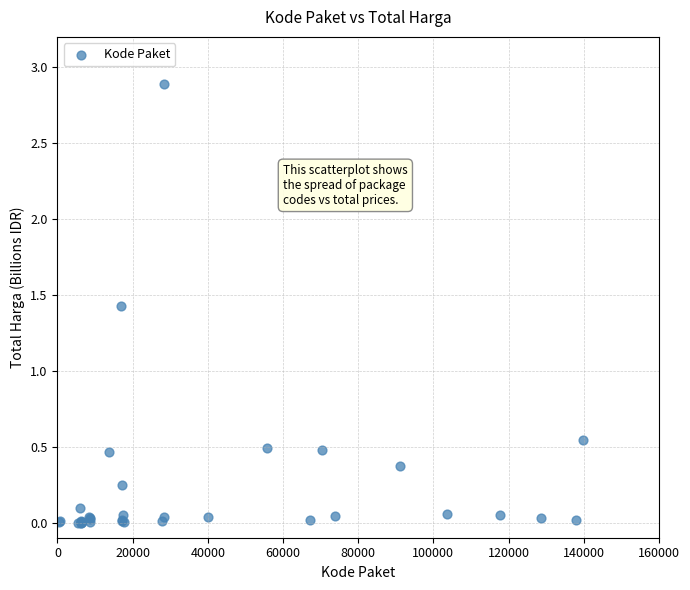

What Y value in the scatter plot is closest to 1?

1.4